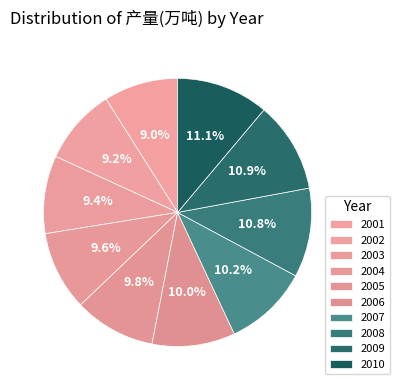

To the nearest percent, what portion does 2004 represent?

10%